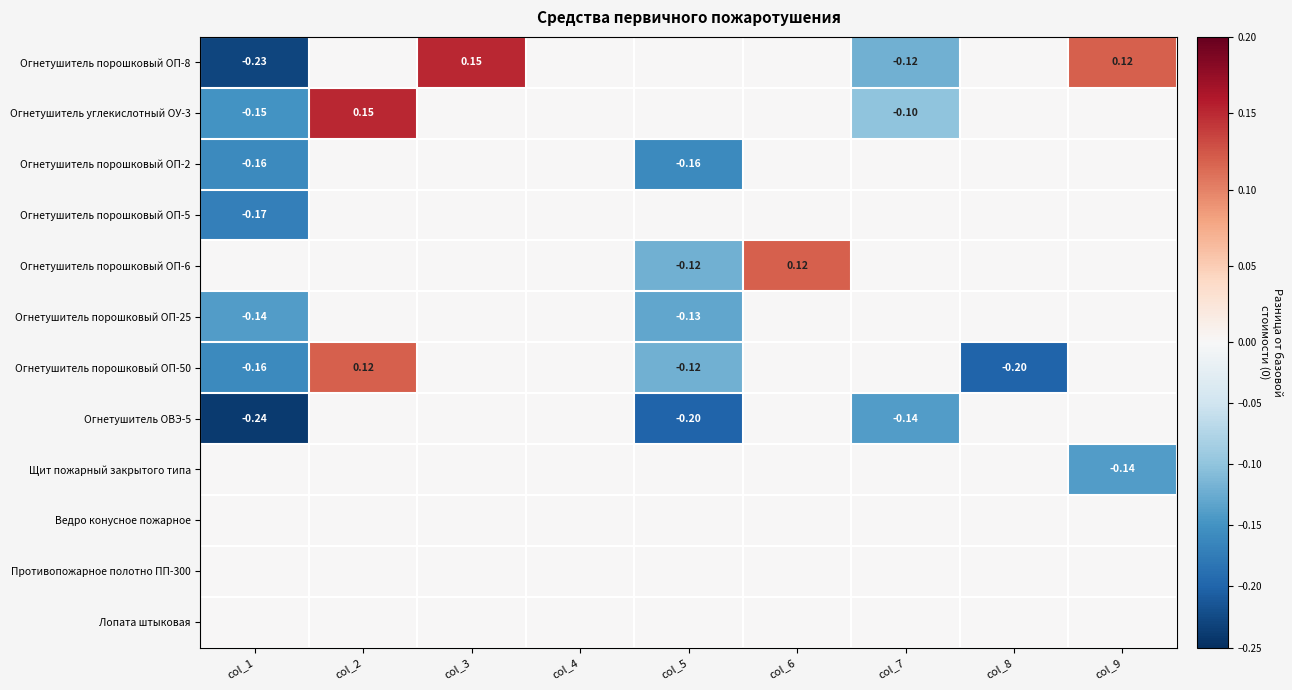

Is it true that Огнетушитель порошковый ОП-6 equals 0.0 at col_4?

True